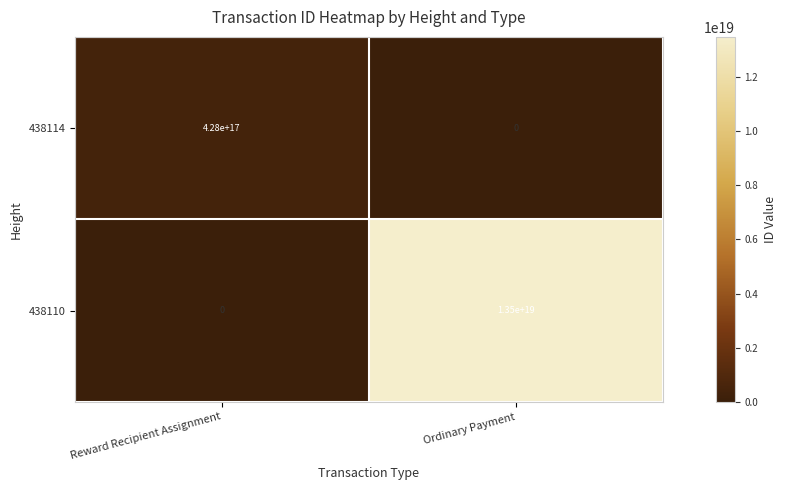

At Ordinary Payment, list the series in order from smallest to largest.

438114, 438110